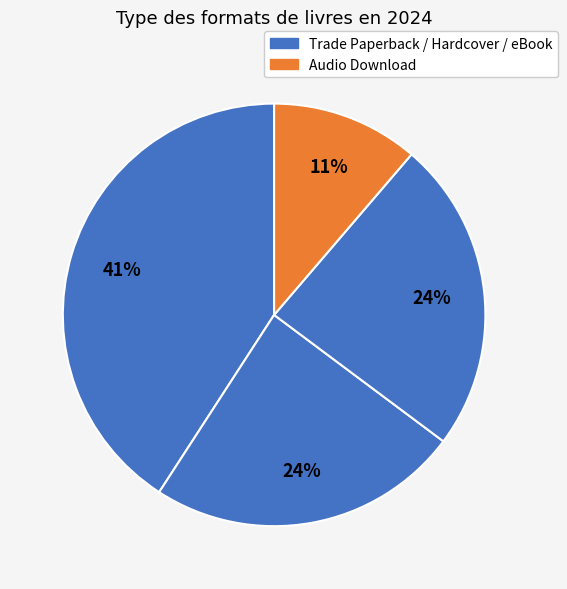

Count the number of slices in the pie.

4